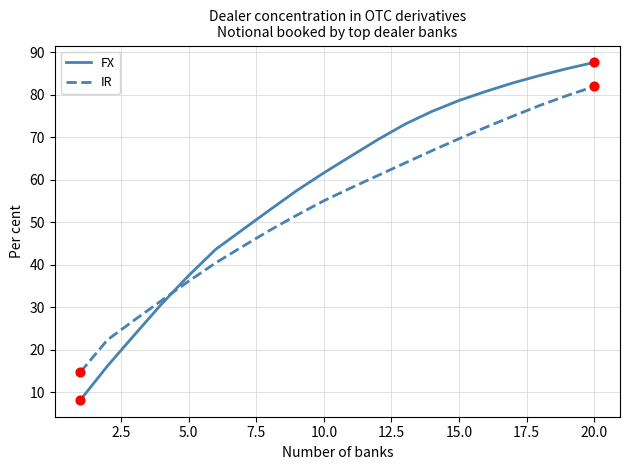

At how many categories does at least one series exceed 65?

10